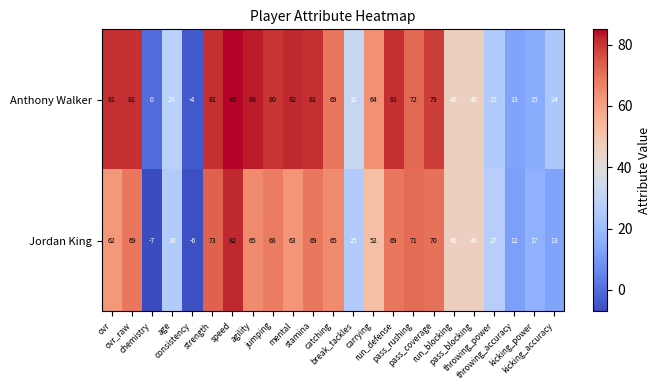

What is the greatest value displayed?

85